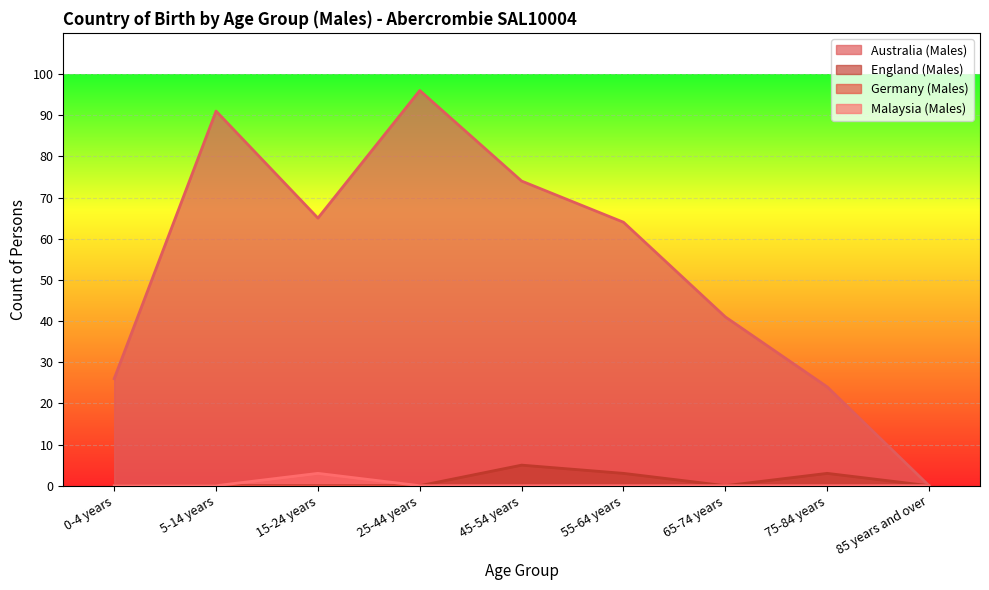

At which category does the chart reach its peak across all series?

25-44 years